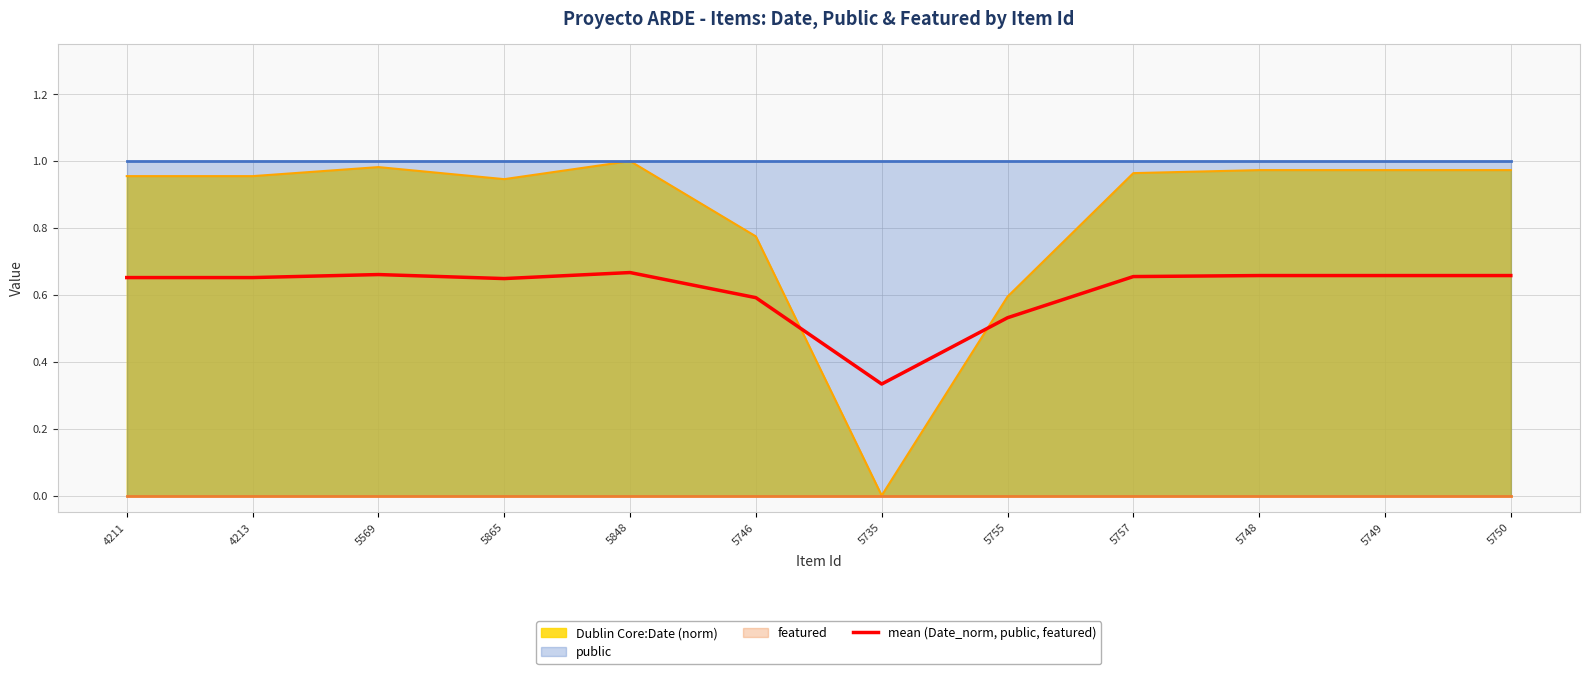

Rank the categories by value from lowest to highest.

5735, 5755, 5746, 5865, 4211, 4213, 5757, 5748, 5749, 5750, 5569, 5848